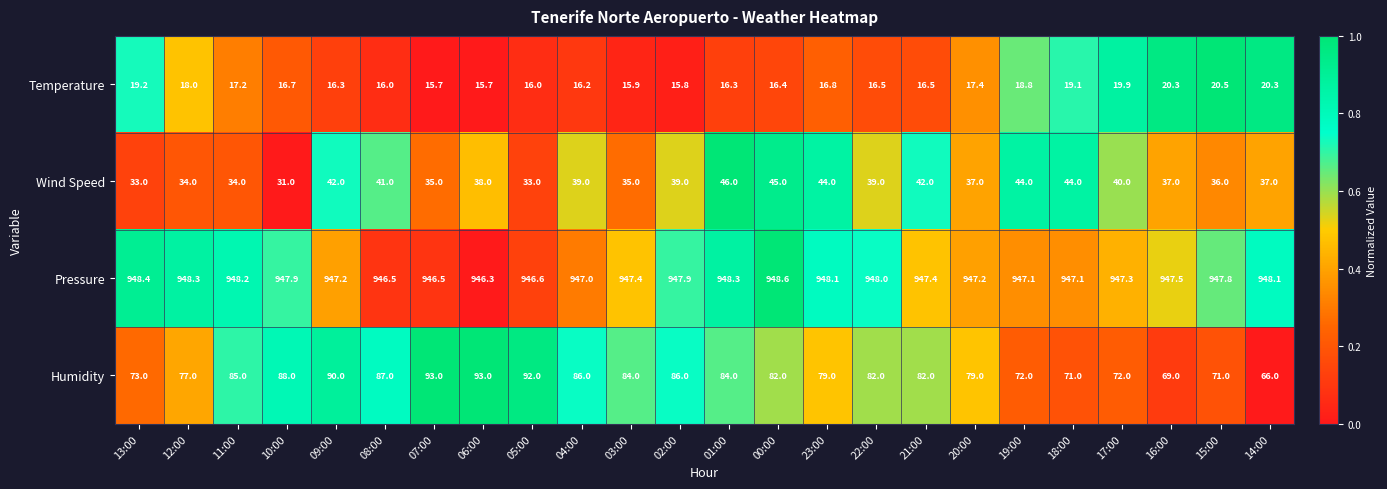

At 16:00, list the series in order from smallest to largest.

Temperature, Wind Speed, Humidity, Pressure